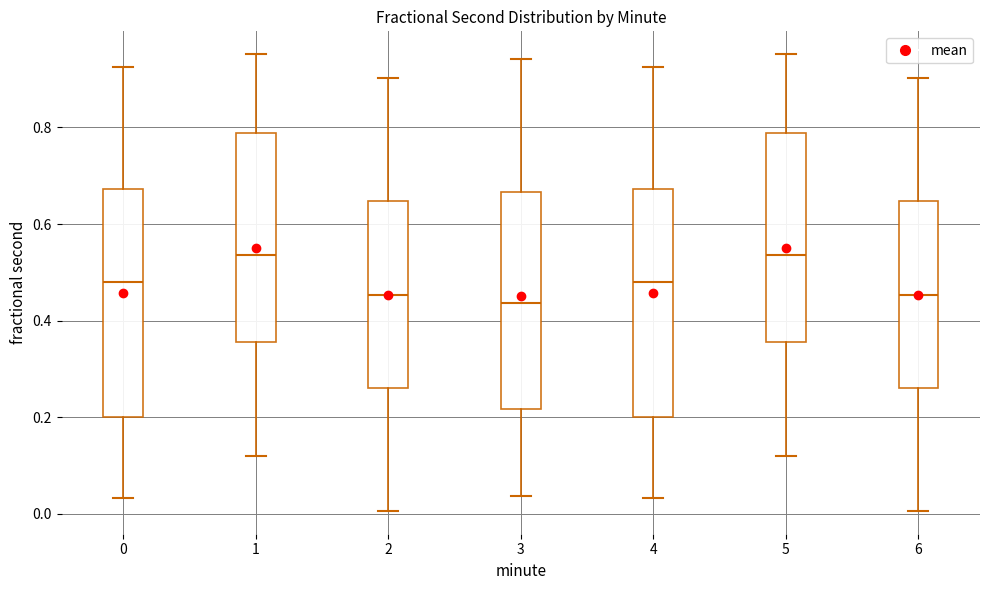

Where does the lower whisker of the box at x = 6 end on the y-axis? The values are not printed on the chart, so give them approximately, as read against the axis.

0.00